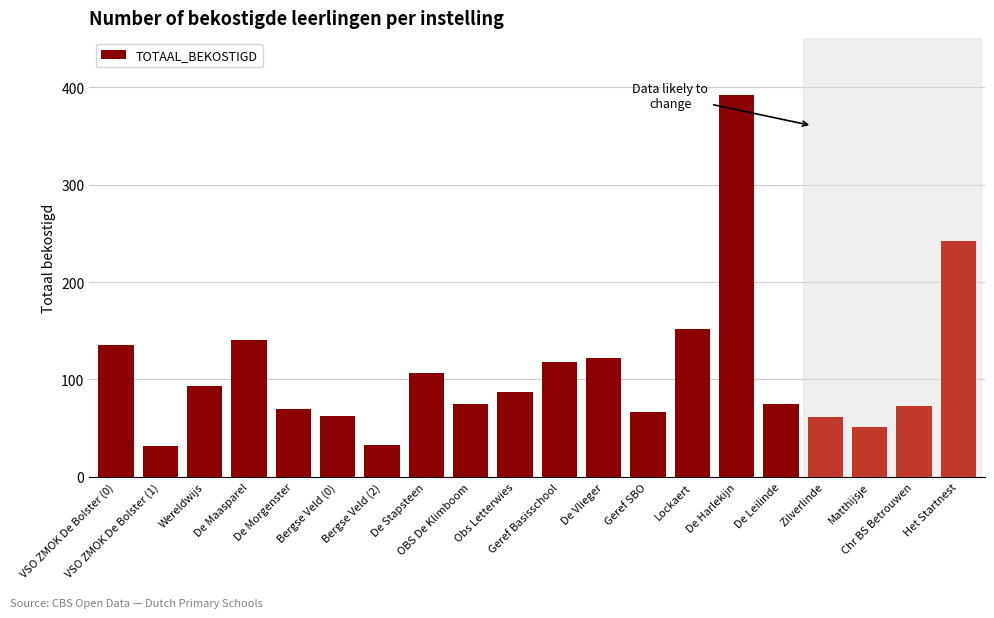

What is the difference between the second highest and minimum values?

210